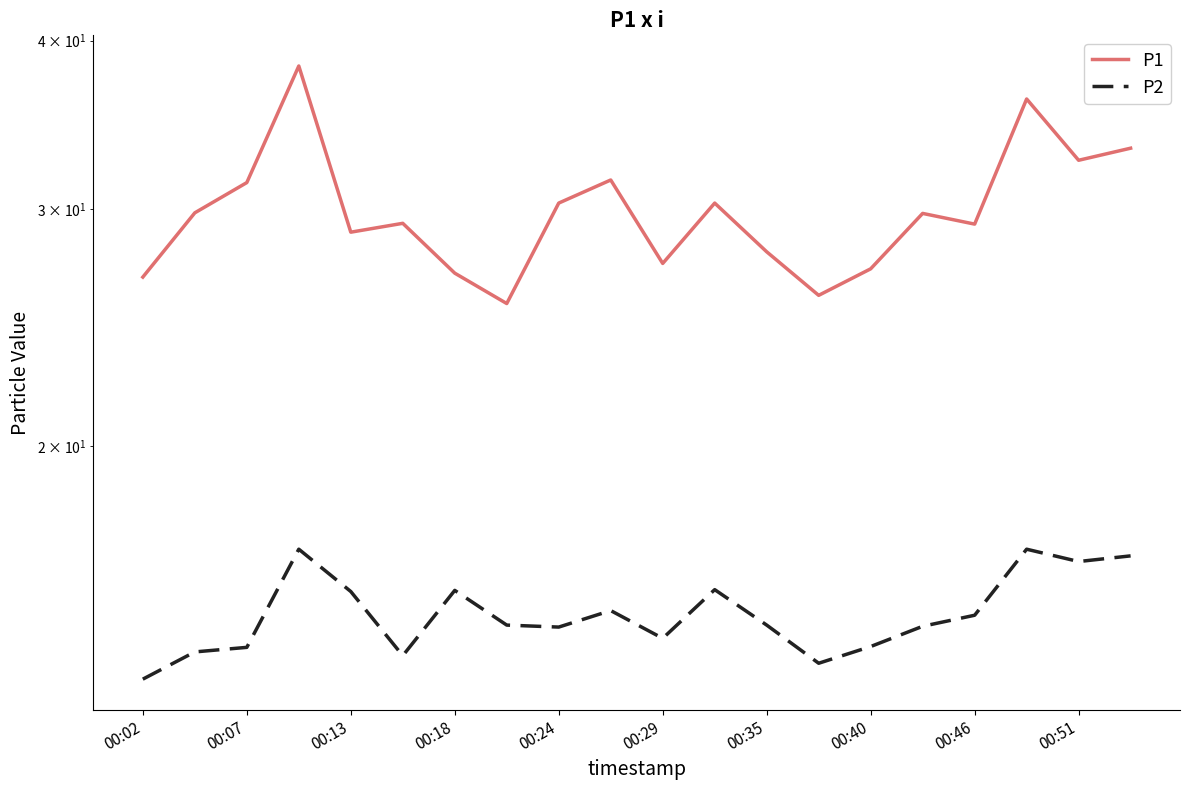

In P2, how many points are higher than both neighbors (excluding endpoints)?

5